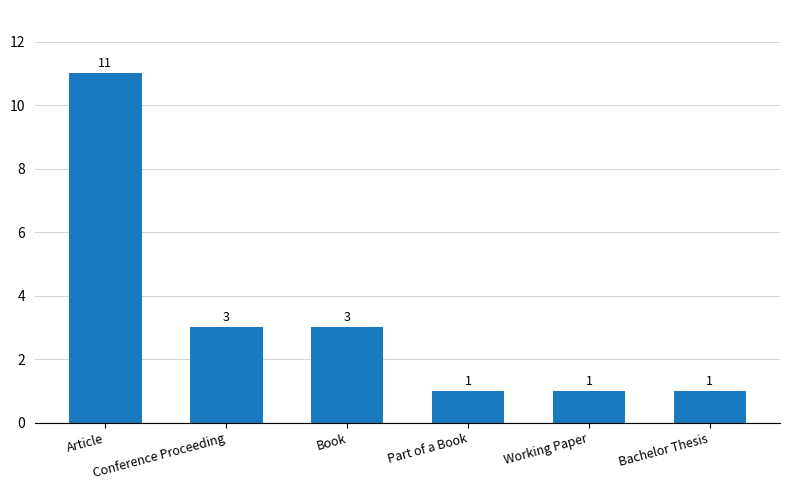

Reading left to right, extract all data points from this chart.

Article=11	Conference Proceeding=3	Book=3	Part of a Book=1	Working Paper=1	Bachelor Thesis=1